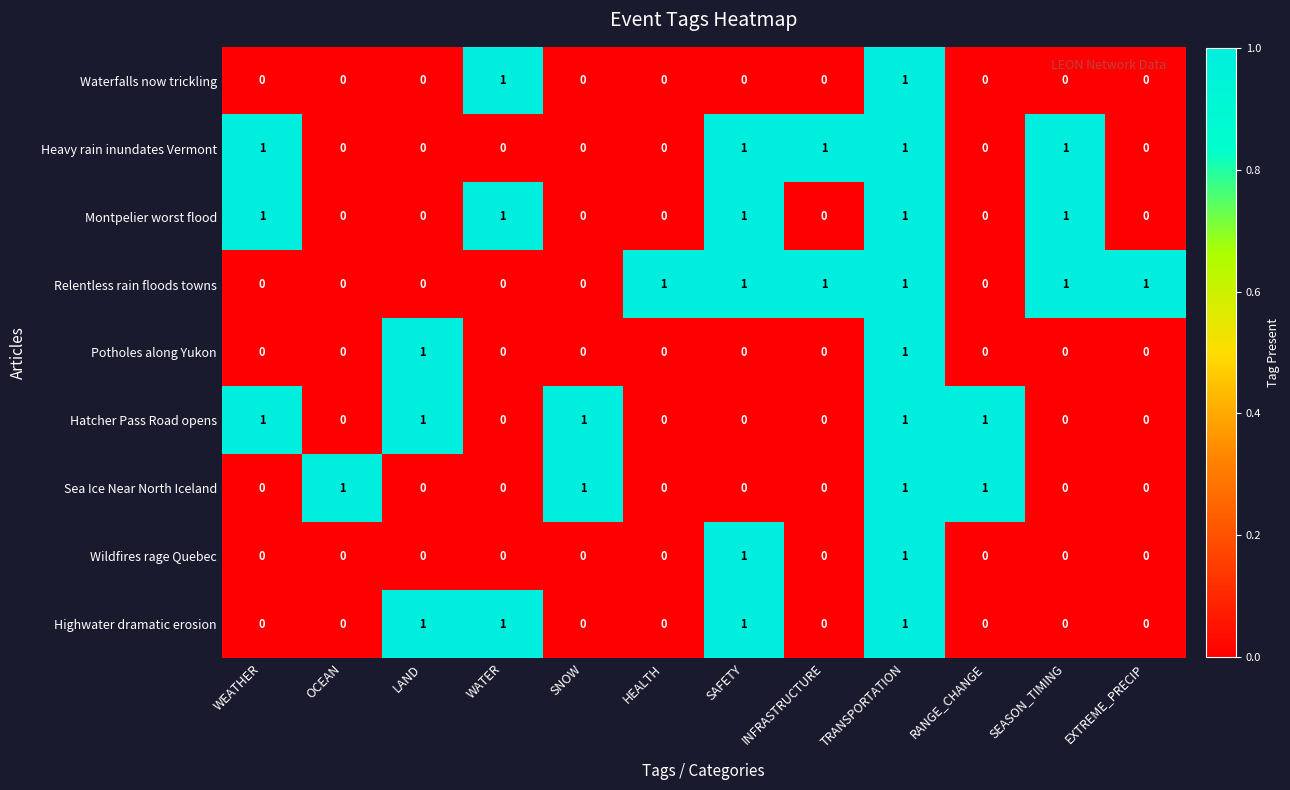

At which category is the sum across all series the highest?

TRANSPORTATION